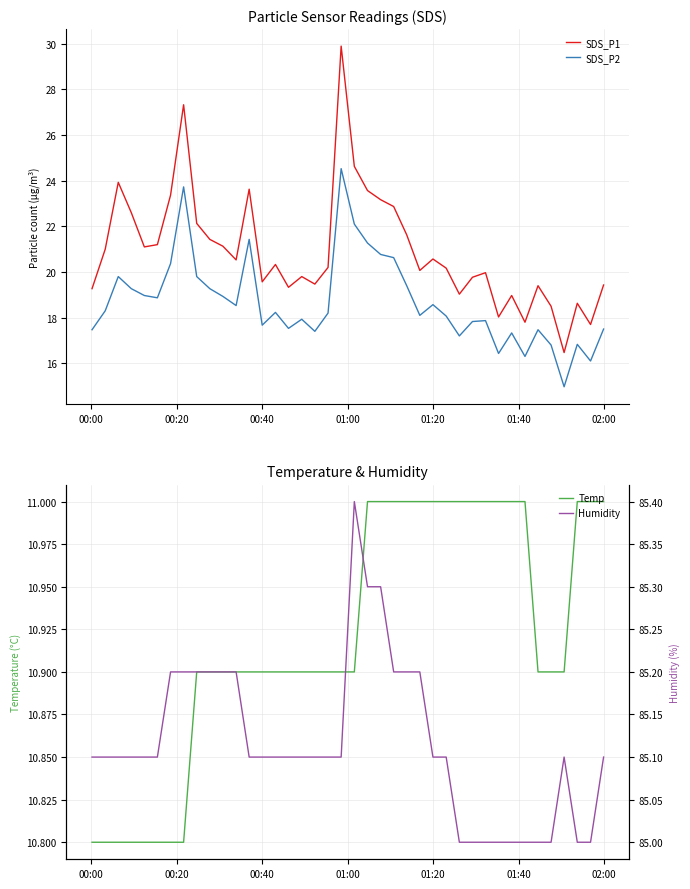

True or false: SDS_P1 and SDS_P2 cross at least once.

False